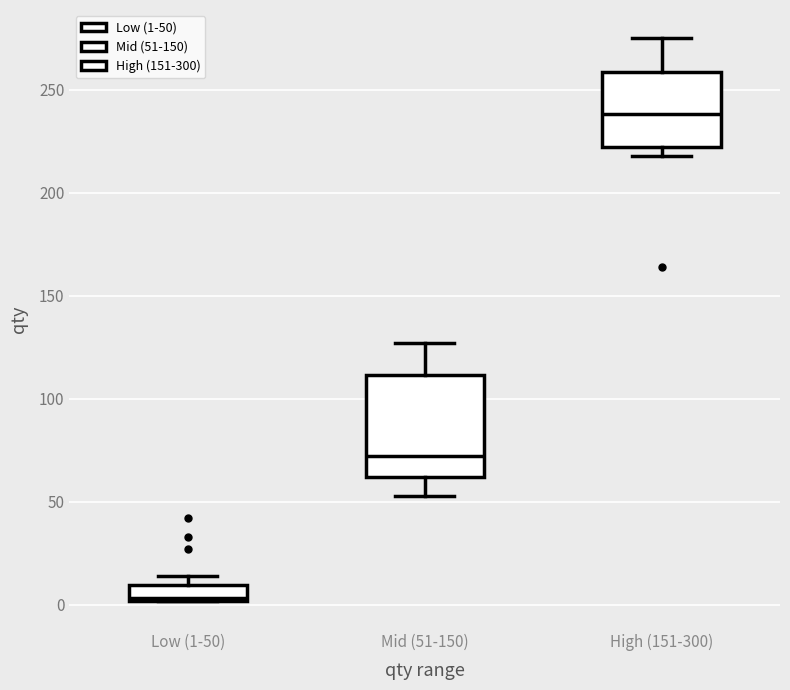

Reading left to right, transcribe this box plot: for each box, give where its median line is, the range the box spans, and where its two whiskers end, as read against the y-axis. The values are not printed on the chart, so give them approximately, as read against the axis.

Low (1-50): median 5, box 0 to 10, whiskers 0 to 15
Mid (51-150): median 70, box 60 to 110, whiskers 55 to 125
High (151-300): median 240, box 220 to 260, whiskers 220 (just below the box's lower edge) to 275